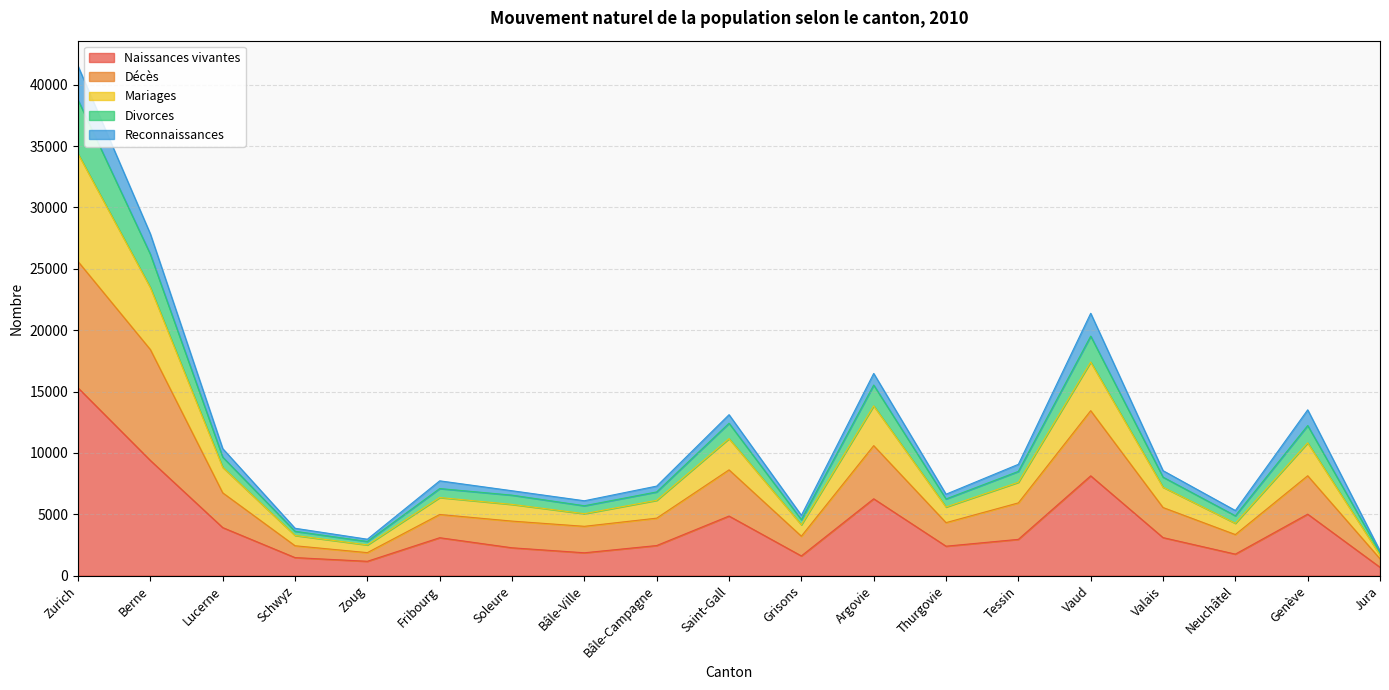

True or false: Naissances vivantes and Décès cross at least once.

False